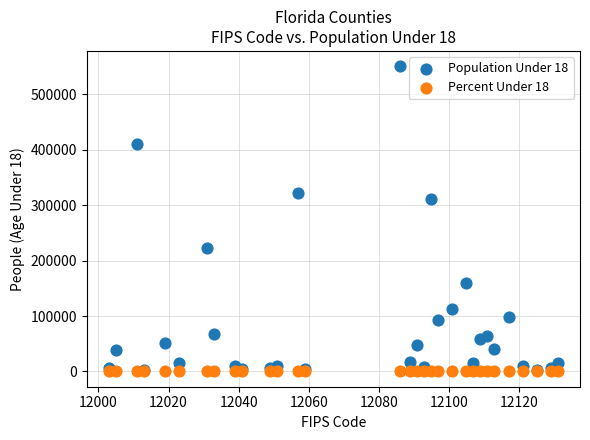

Across all series, what Y value is closest to 275473?

311840.0